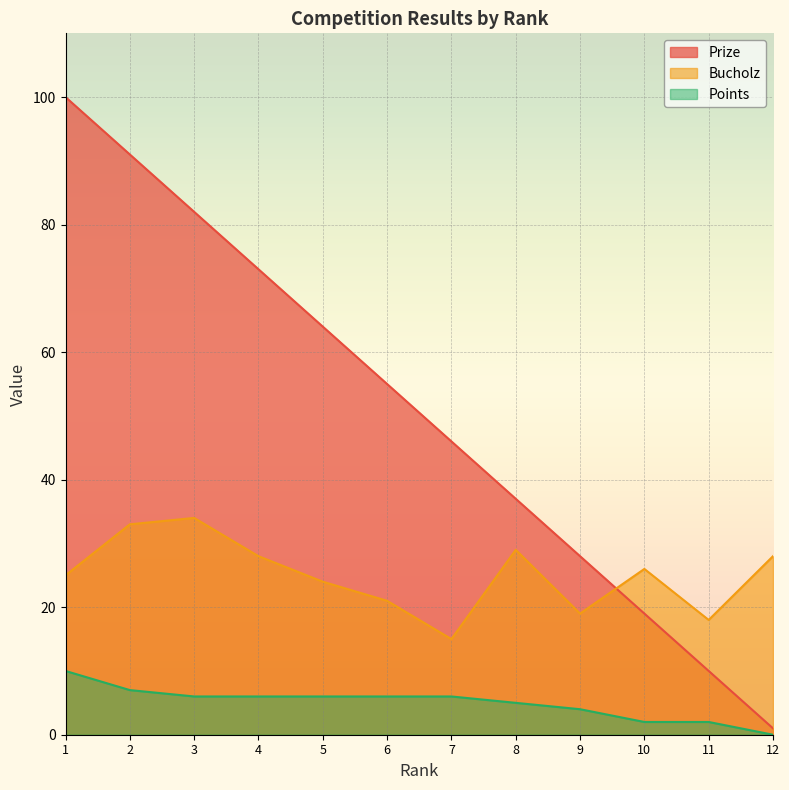

What is the greatest value displayed?

100